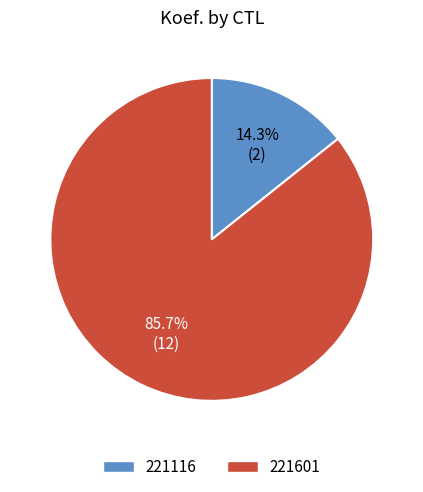

Is 221116 the majority of the pie?

No